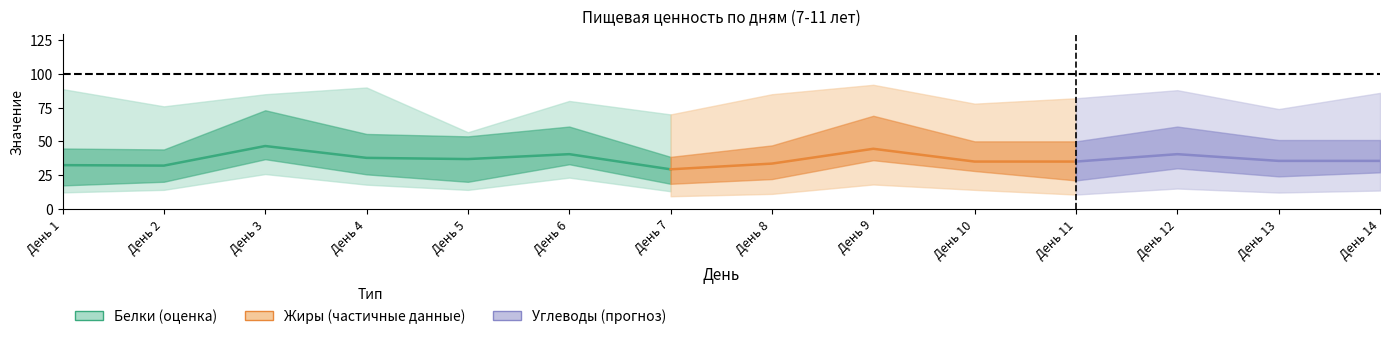

True or false: Жиры and Углеводы intersect in this chart.

False